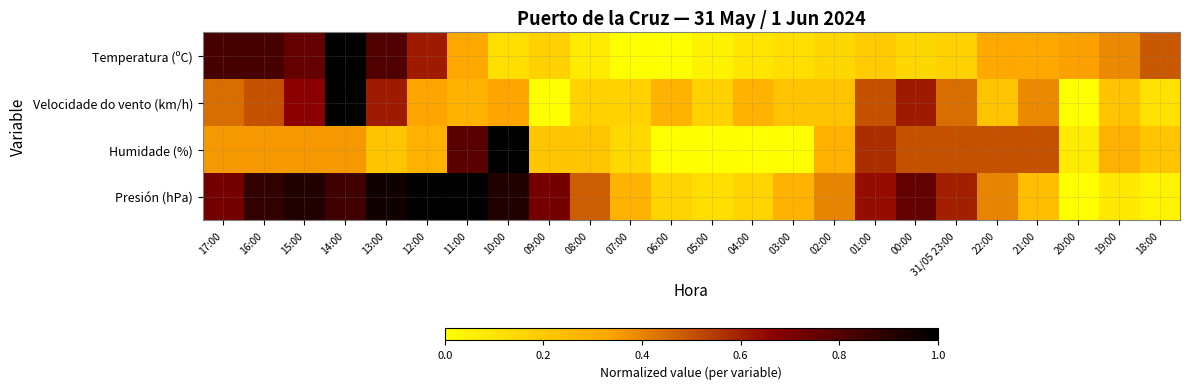

At how many categories does at least one series exceed 0?

24